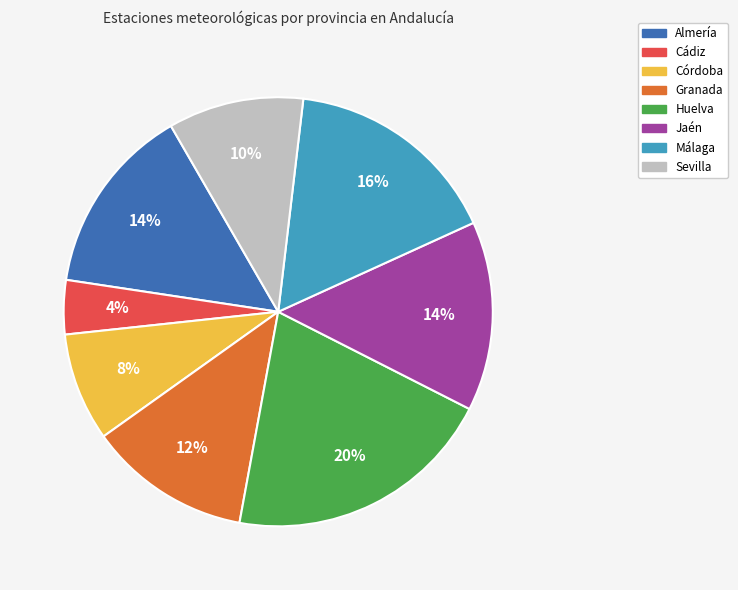

Count the number of slices in the pie.

8